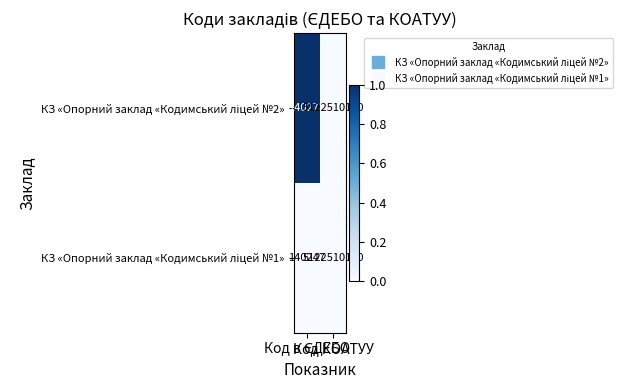

What is the greatest value displayed?

5122510100